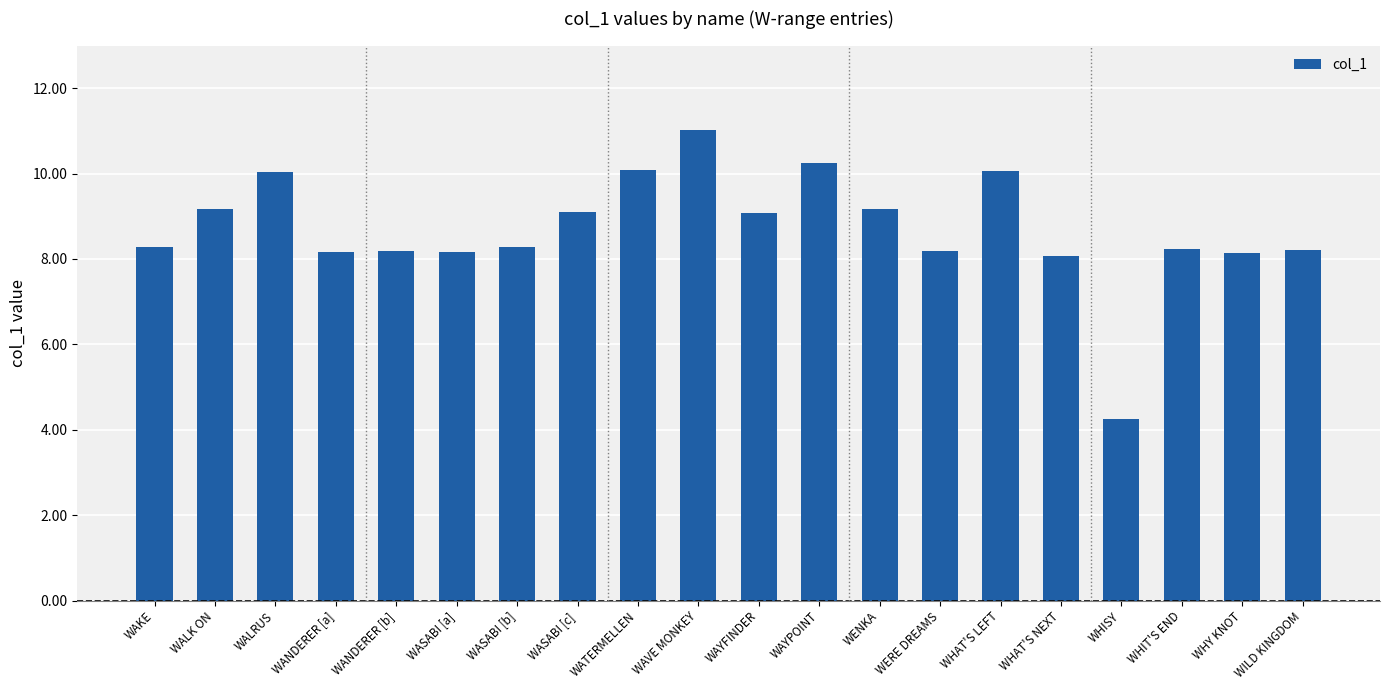

Which has a higher value, WHAT'S LEFT or WILD KINGDOM?

WHAT'S LEFT